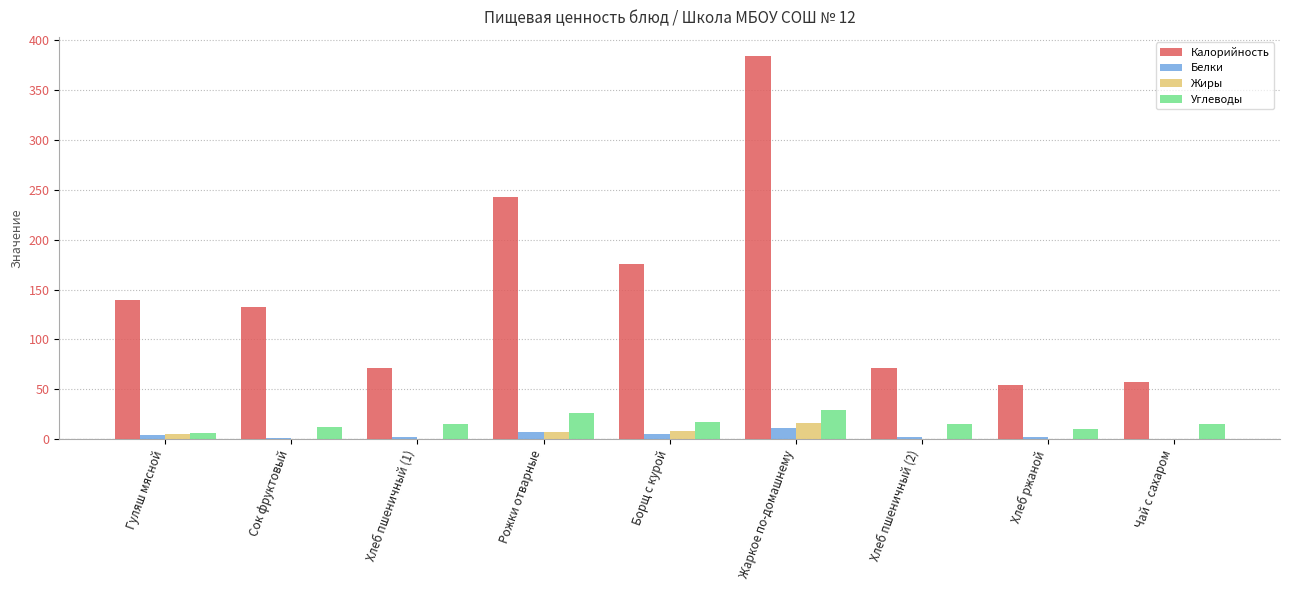

How many data points does each series have?

9